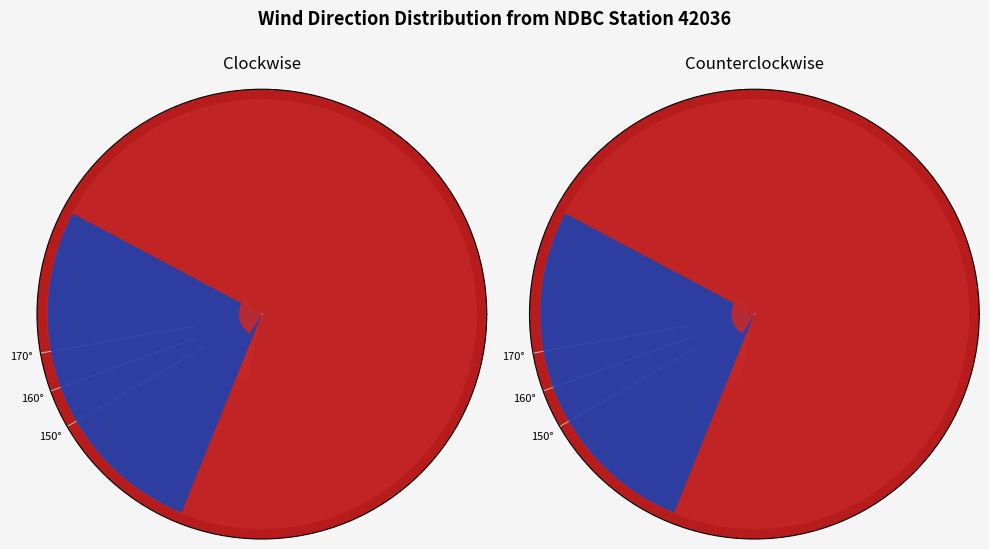

Is the sum of 160° and 150° greater than half?

Yes